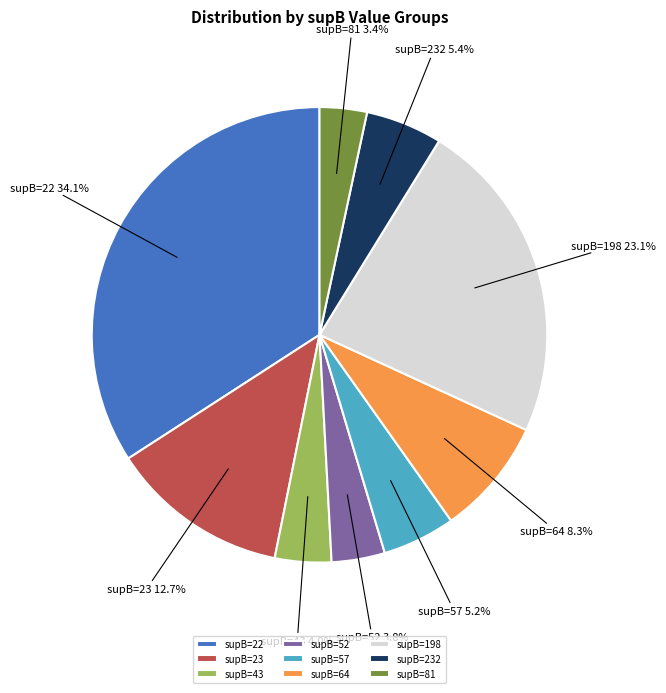

What percentage is NOT represented by supB=232?

94.6%